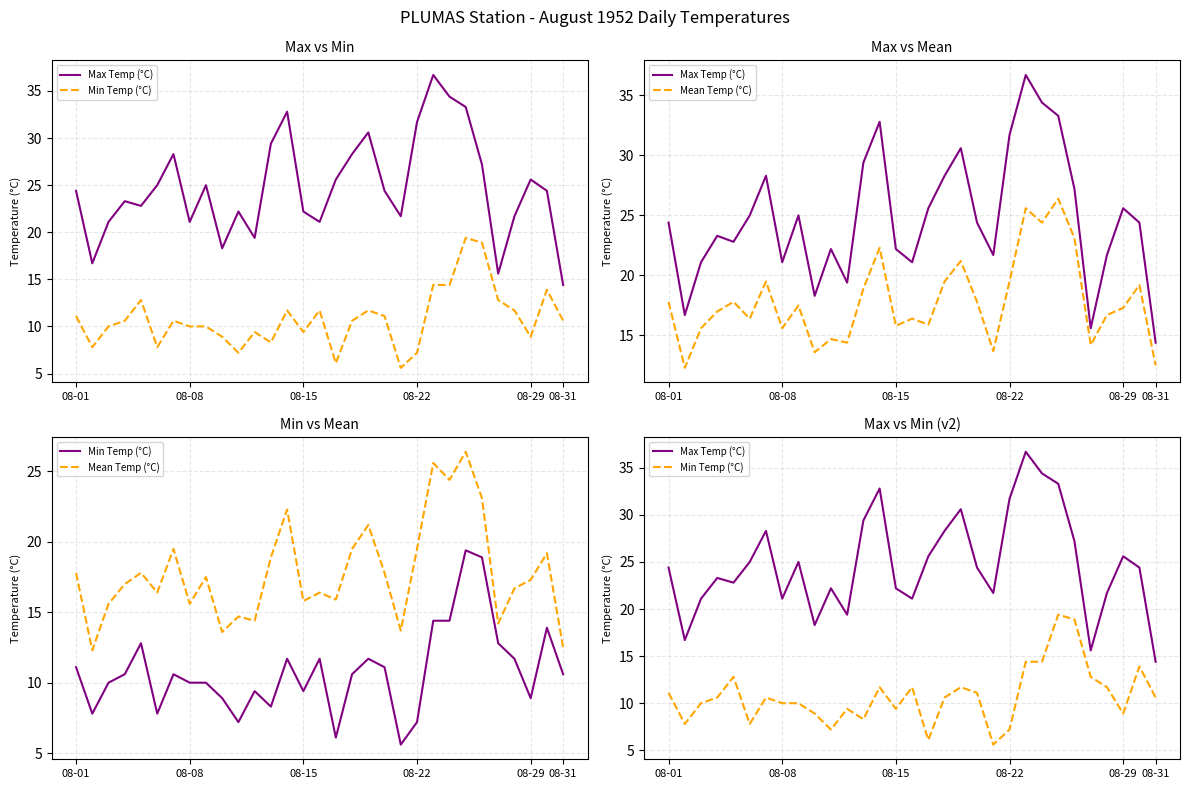

Reading left to right, what are all the values shown in this chart?

Max Temp (°C): 24.4	16.7	21.1	23.3	22.8	25.0	28.3	21.1	25.0	18.3	22.2	19.4	29.4	32.8	22.2	21.1	25.6	28.3	30.6	24.4	21.7	31.7	36.7	34.4	33.3	27.2	15.6	21.7	25.6	24.4	14.4
Min Temp (°C): 11.1	7.8	10.0	10.6	12.8	7.8	10.6	10.0	10.0	8.9	7.2	9.4	8.3	11.7	9.4	11.7	6.1	10.6	11.7	11.1	5.6	7.2	14.4	14.4	19.4	18.9	12.8	11.7	8.9	13.9	10.6
Mean Temp (°C): 17.8	12.3	15.6	17.0	17.8	16.4	19.5	15.6	17.5	13.6	14.7	14.4	18.9	22.3	15.8	16.4	15.9	19.5	21.2	17.8	13.7	19.5	25.6	24.4	26.4	23.1	14.2	16.7	17.3	19.2	12.5